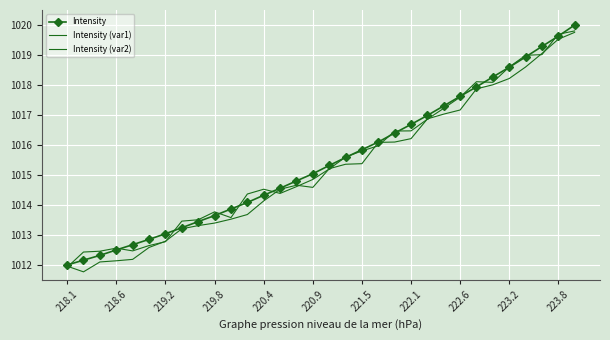

At which category does Intensity (var1) reach its first local valley?

220.4